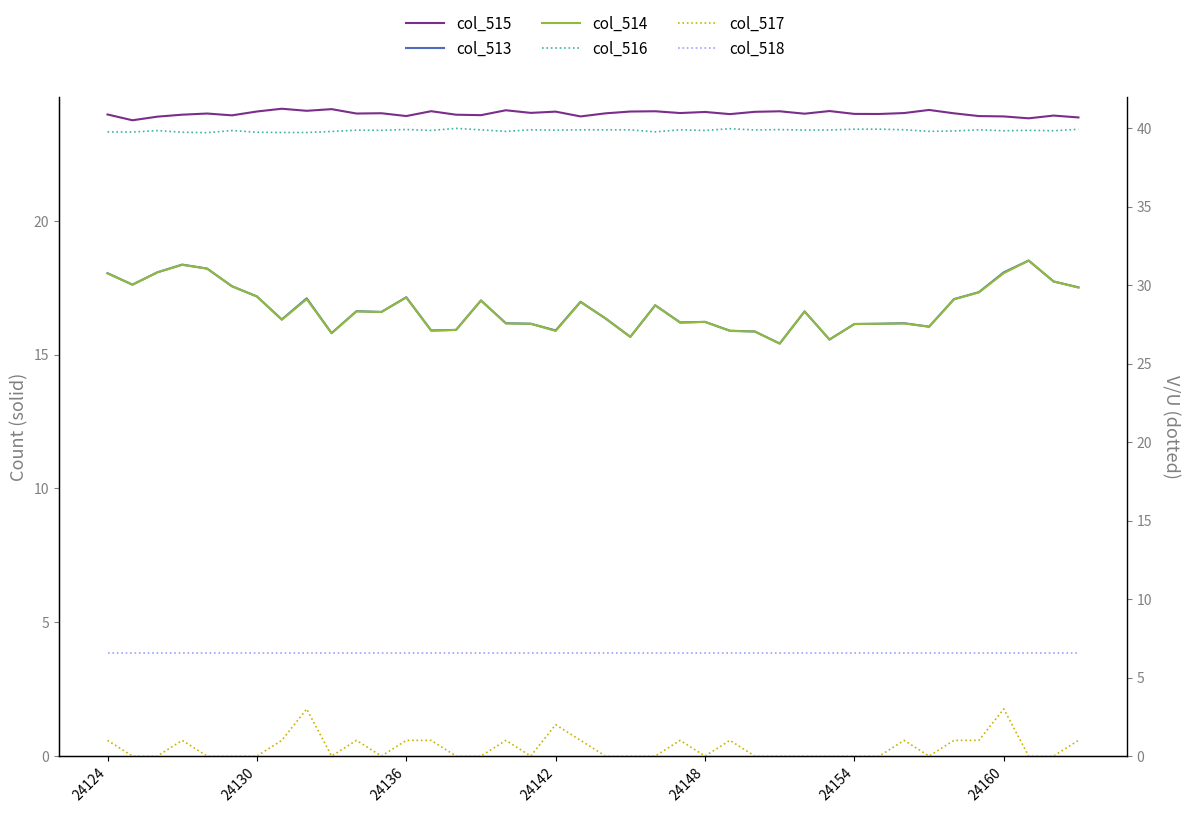

Which series has the largest total across all categories?

col_516